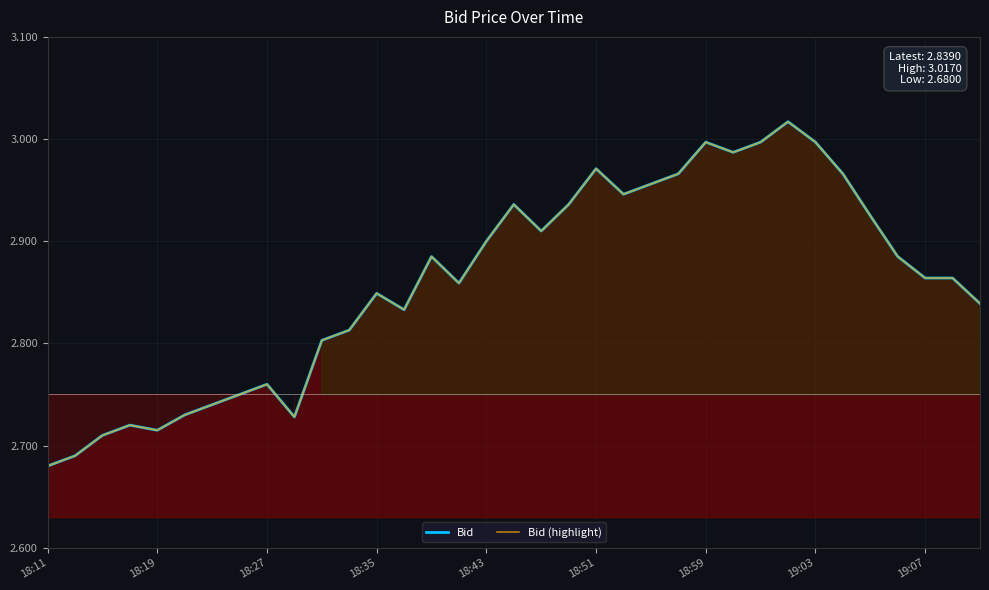

Where is the first local maximum for Bid (highlight)?

18:35